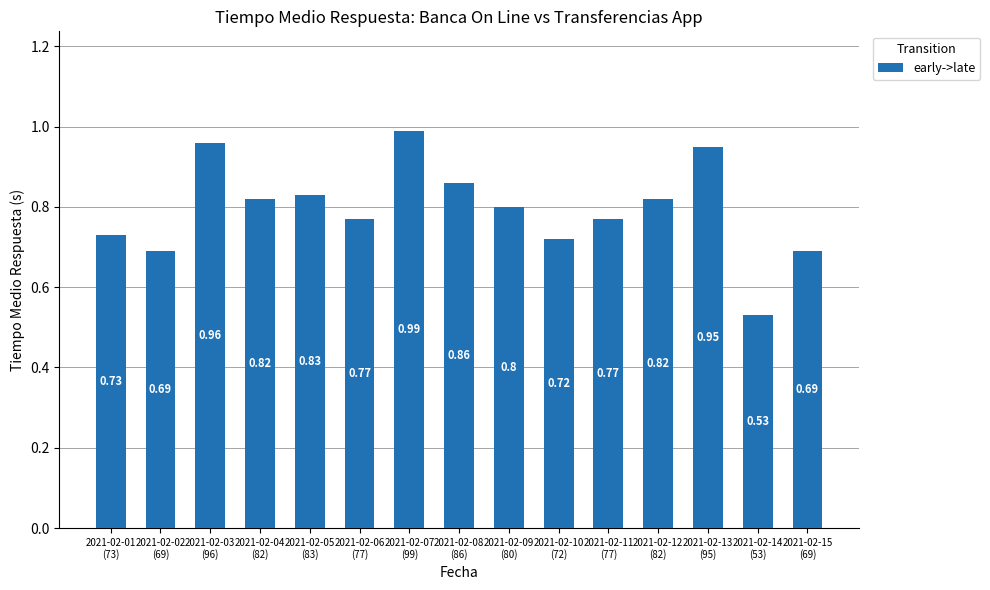

Which label corresponds to the largest value in the chart?

2021-02-07
(99)